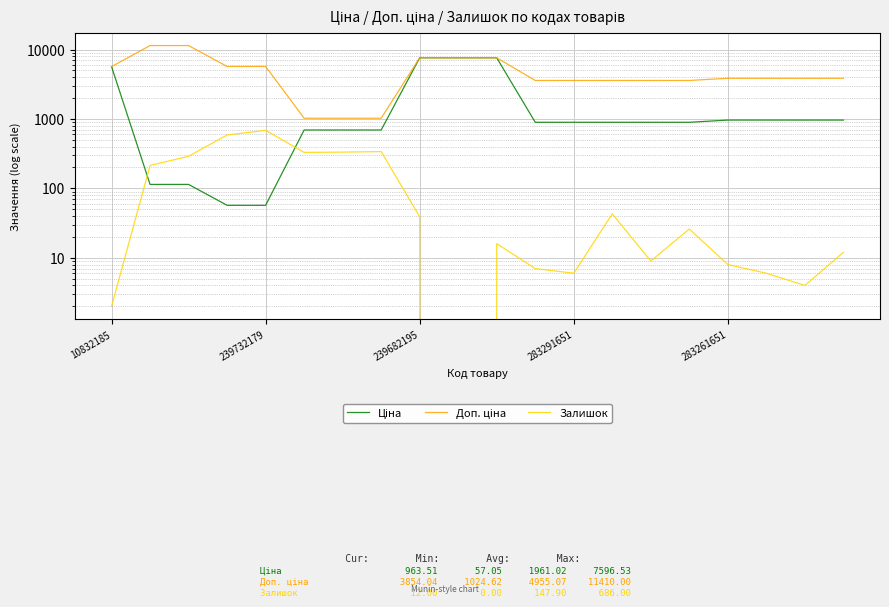

What is the spread (max minus min) of values at 6?

691.6